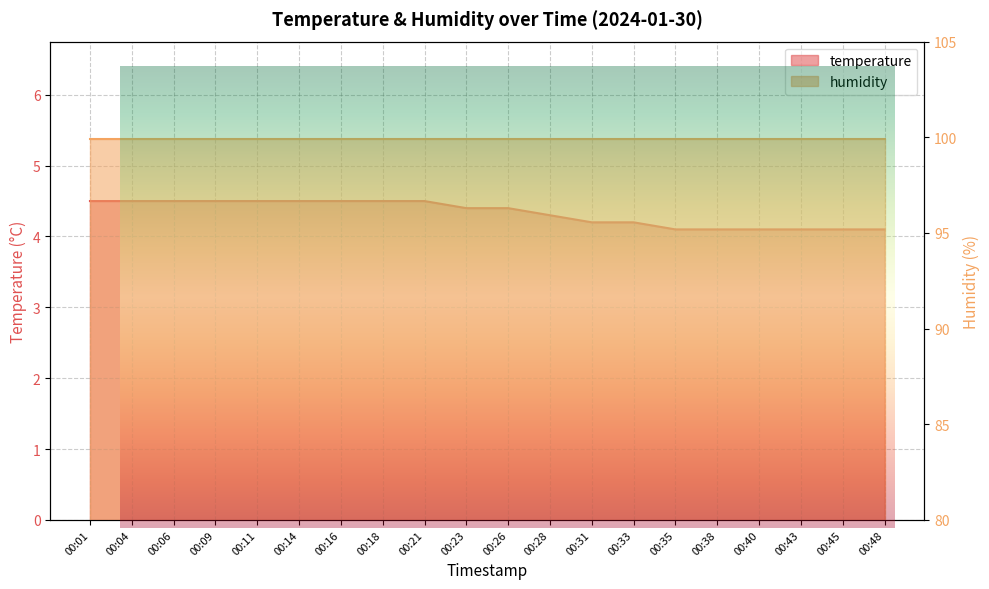

What is the difference between the values at 00:40 and 00:23?

0.3